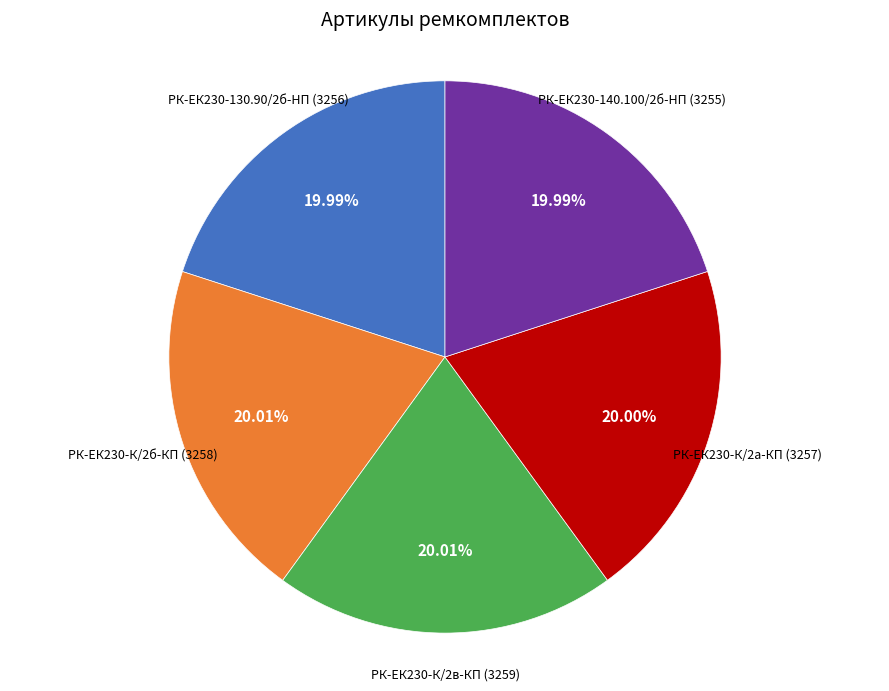

To the nearest percent, what is the average slice percentage?

20%